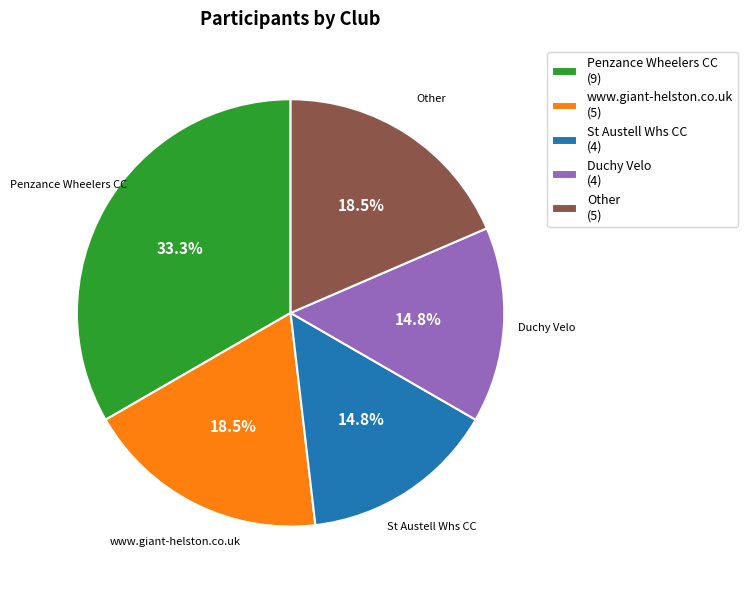

The St Austell Whs CC slice represents 4% of the pie. True or false?

False